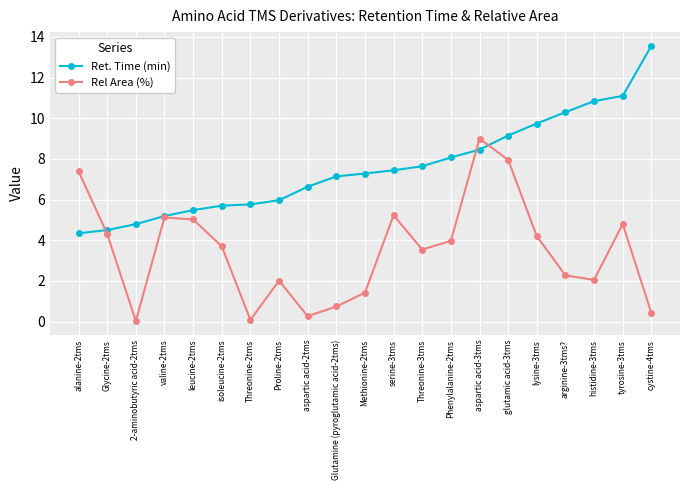

True or false: Ret. Time (min) has a value of 5.4 at glutamic acid-3tms.

False